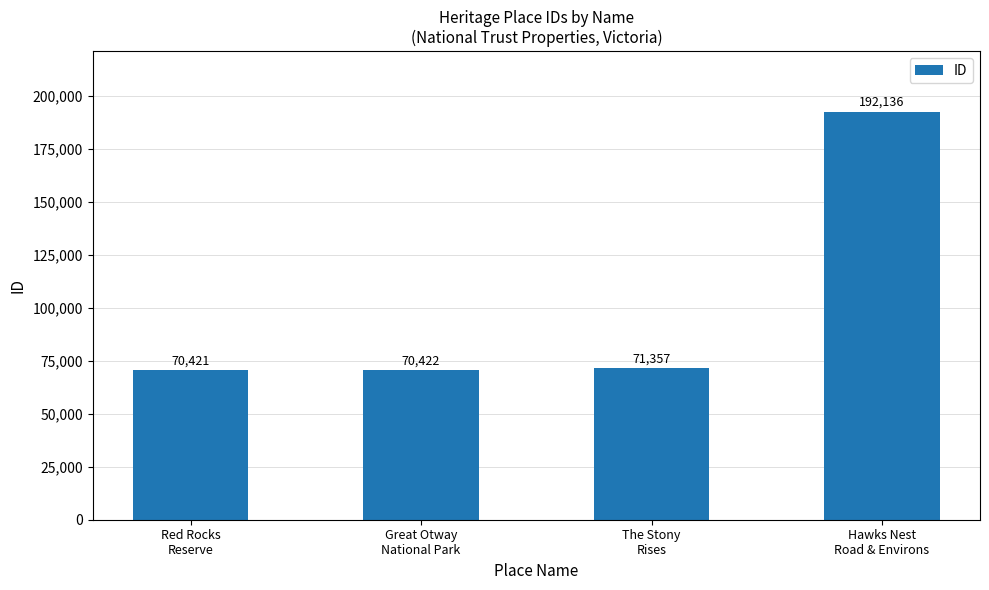

Rank the categories by value from highest to lowest.

Hawks Nest
Road & Environs, The Stony
Rises, Great Otway
National Park, Red Rocks
Reserve